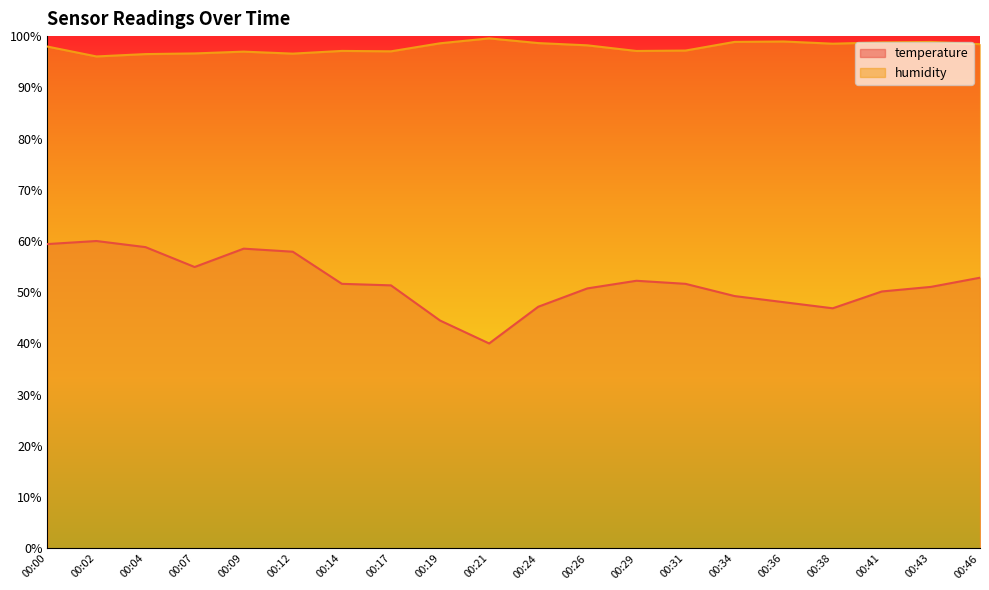

What is the difference between the temperature values at 00:38 and 00:43?

4.2